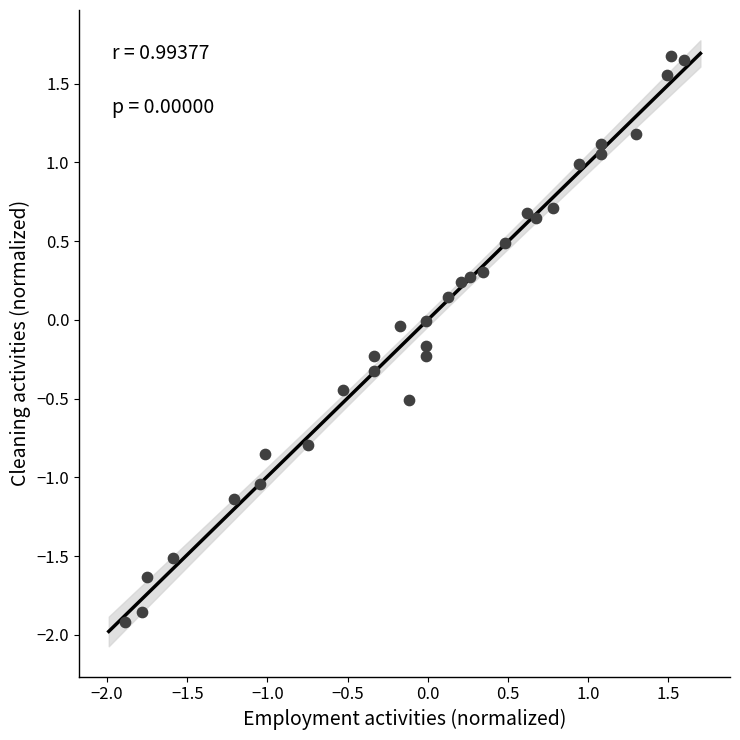

What is the range of Y values (max minus min)?

3.6